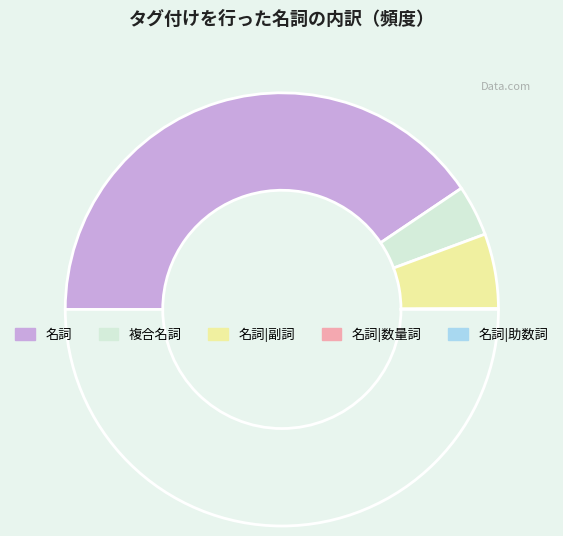

What is the largest slice in the pie chart?

名詞